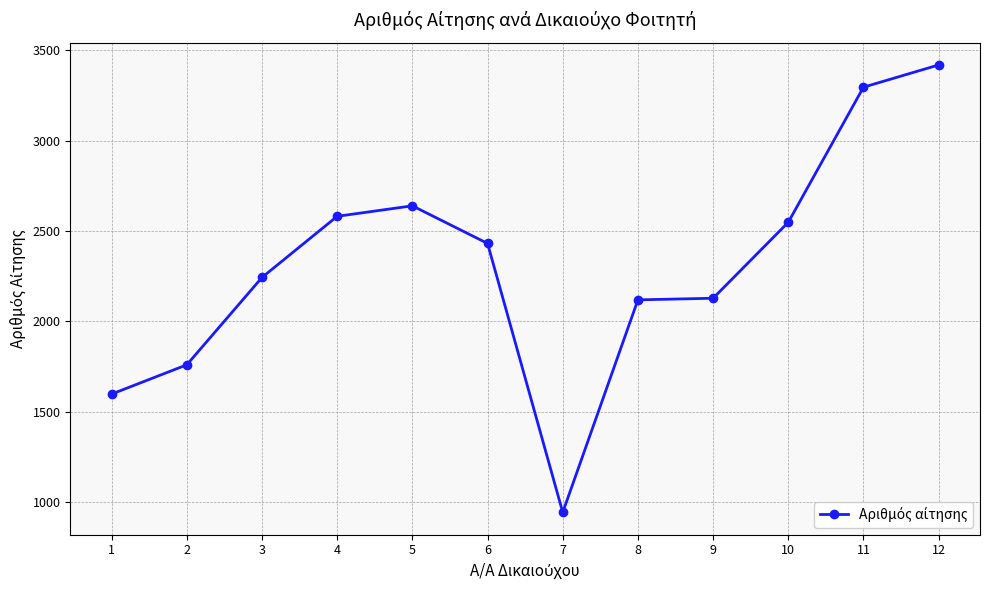

Between 9 and 10, which is larger?

10